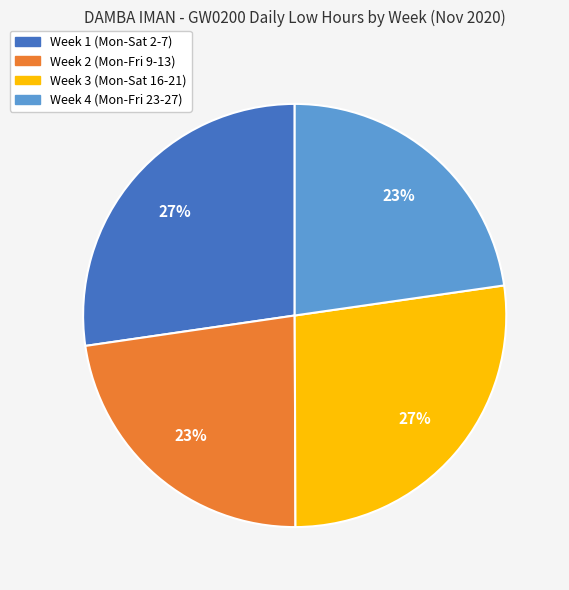

How many segments does this pie chart have?

4